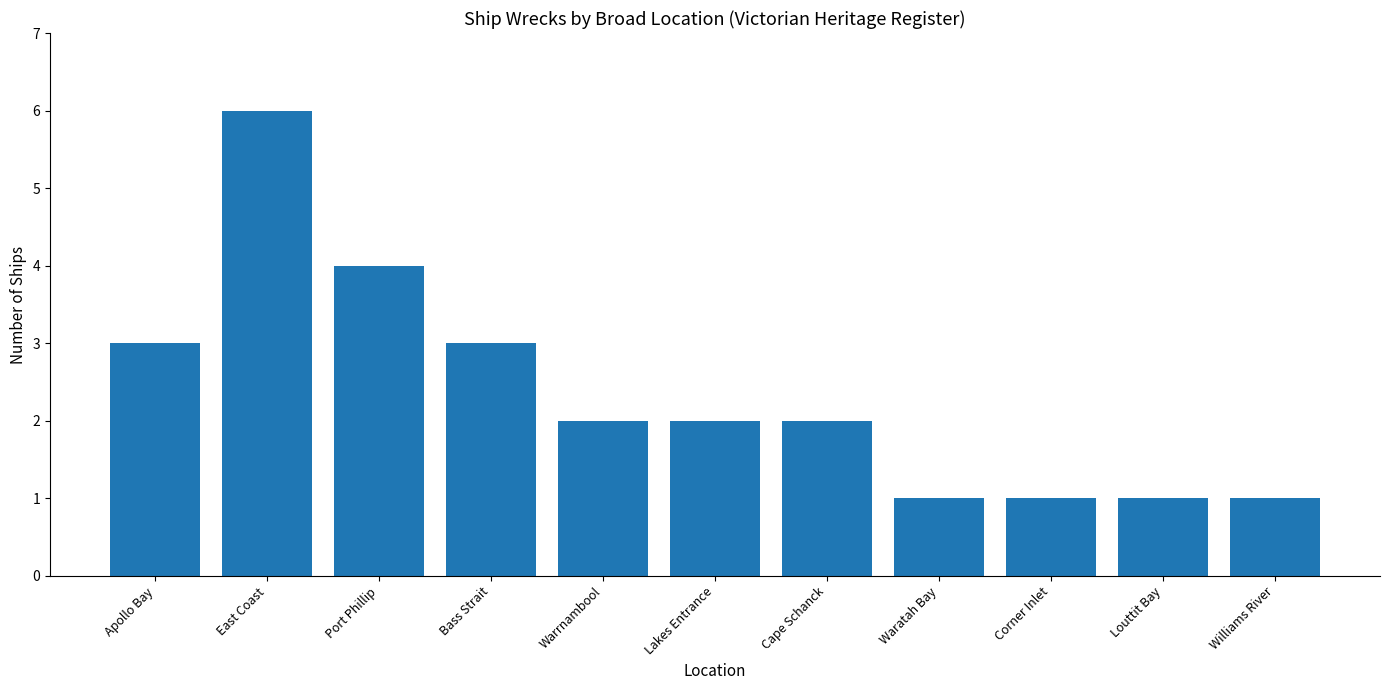

What is the greatest value displayed?

6